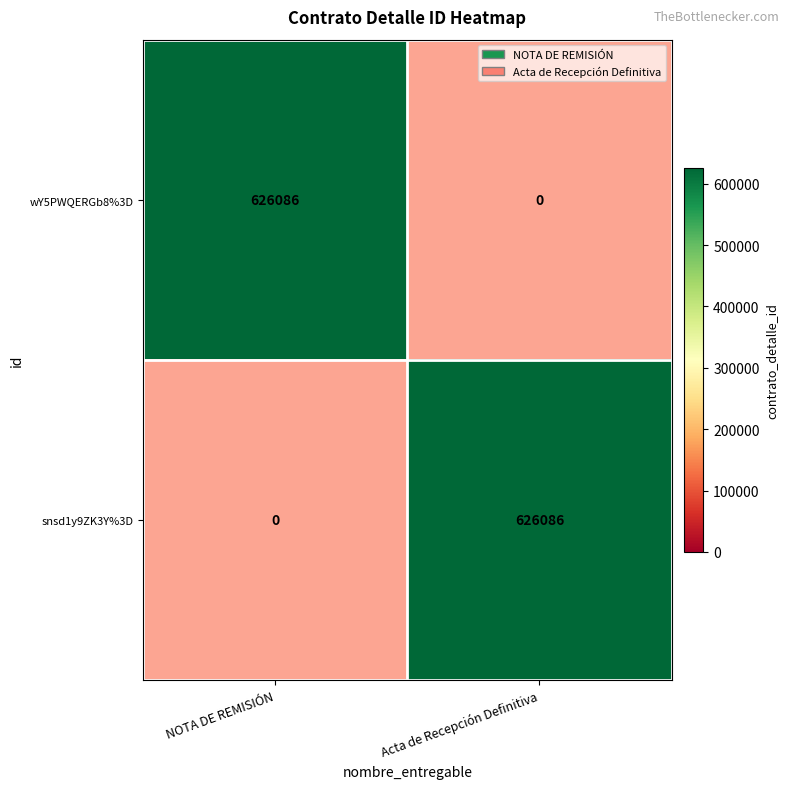

True or false: wY5PWQERGb8%3D has a value of 1010007 at NOTA DE REMISIÓN.

False